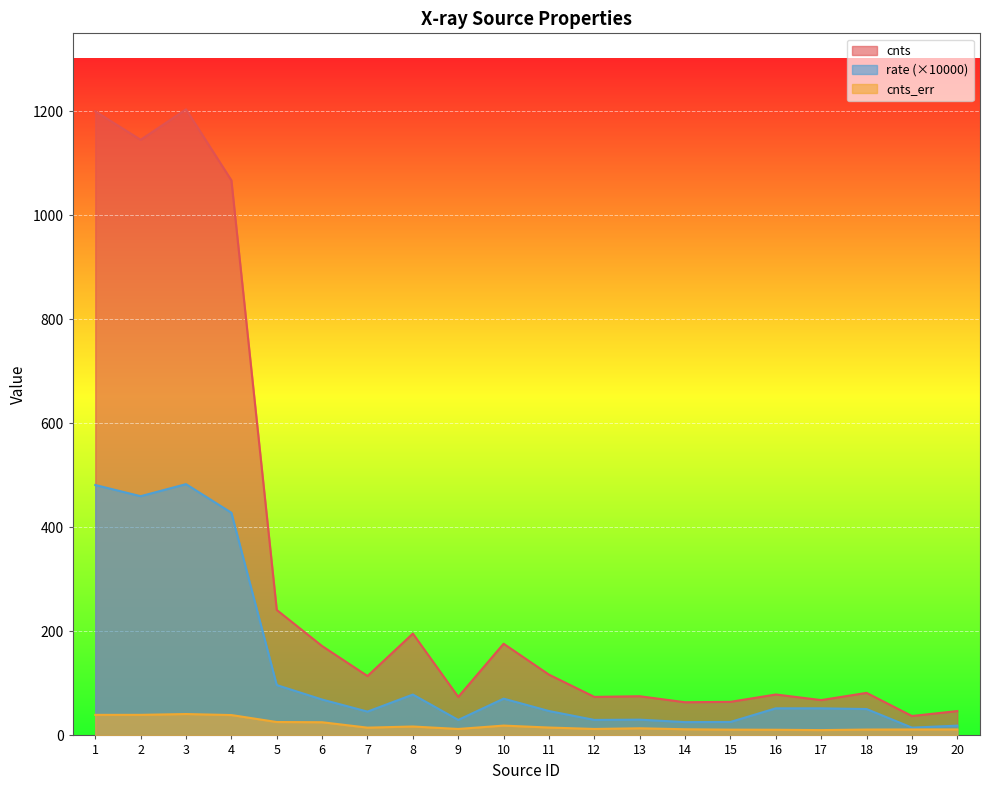

True or false: cnts_err and rate cross at least once.

False